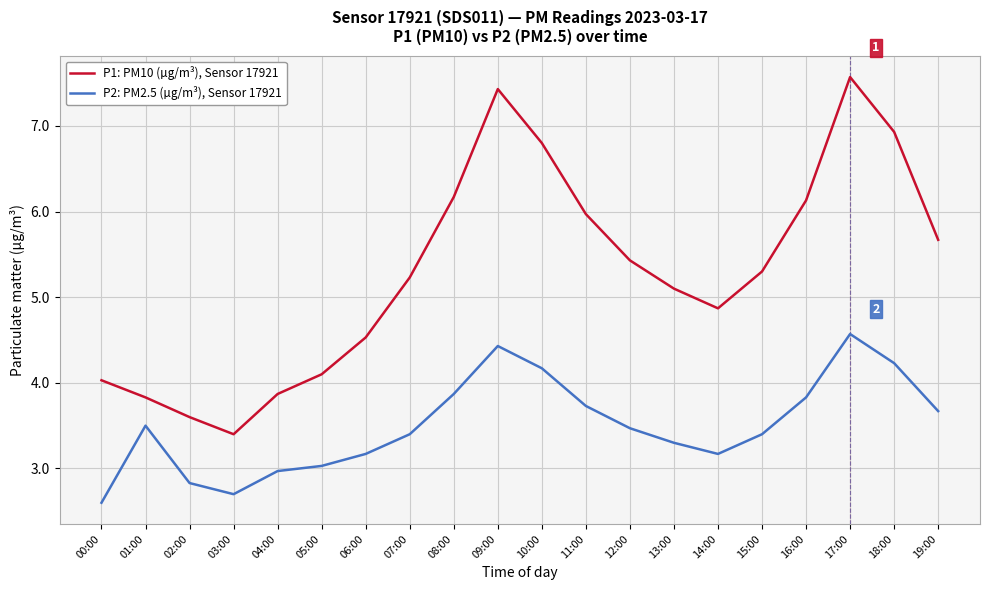

What is the smallest value displayed?

2.6